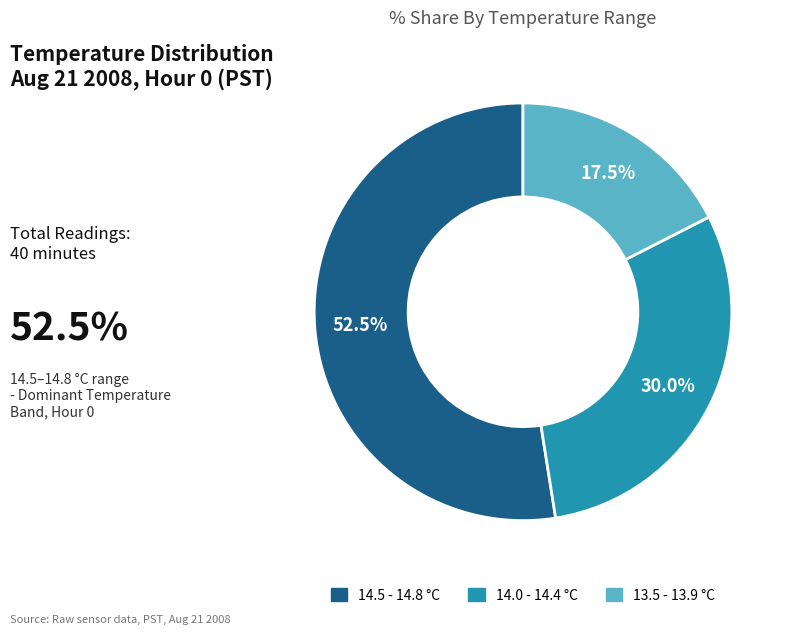

Count the number of slices in the pie.

3